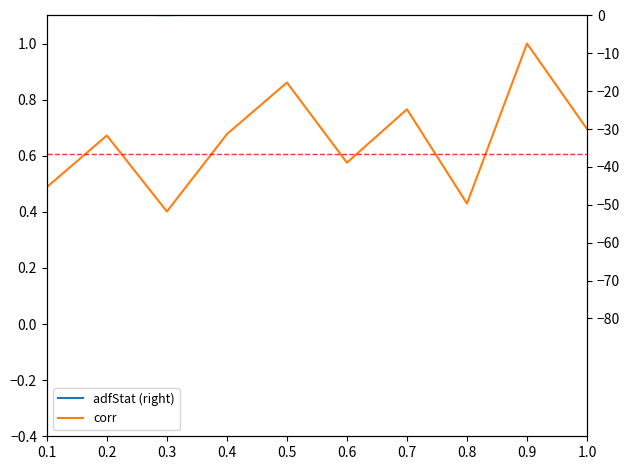

At which category is the sum across all series the highest?

0.9